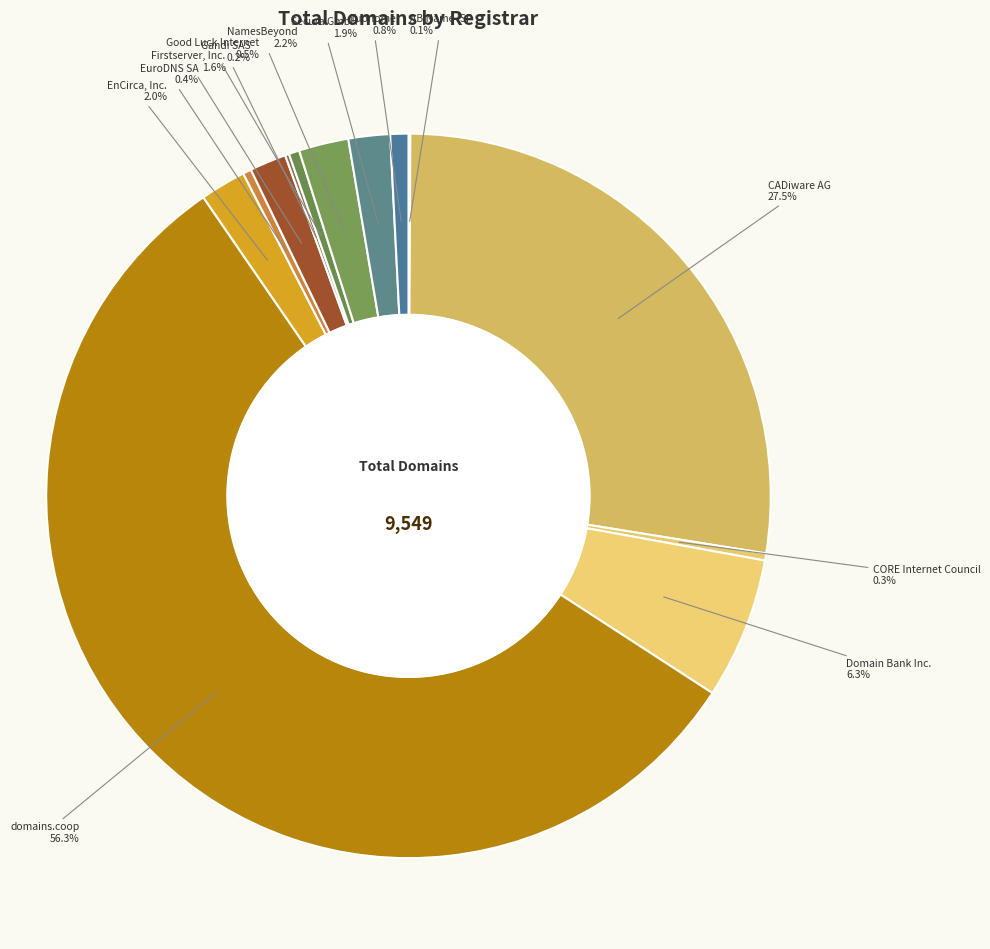

Which has a higher value, Domain Bank Inc. or Tuonome?

Domain Bank Inc.